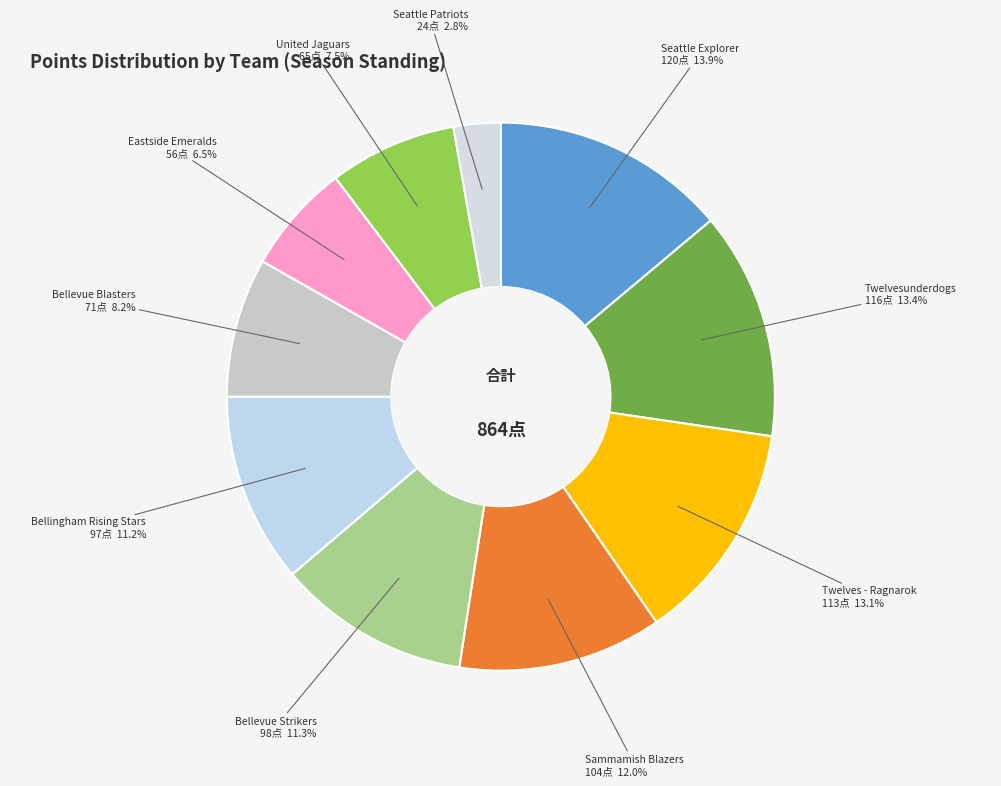

To the nearest percent, what is the average slice percentage?

10%